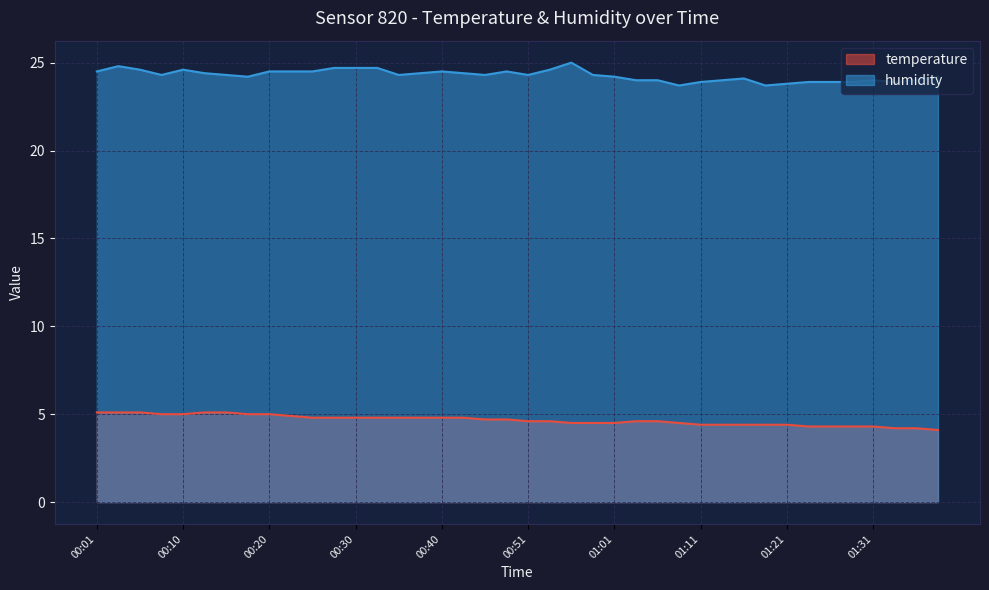

What is the label of the 1st point from the right?

01:39